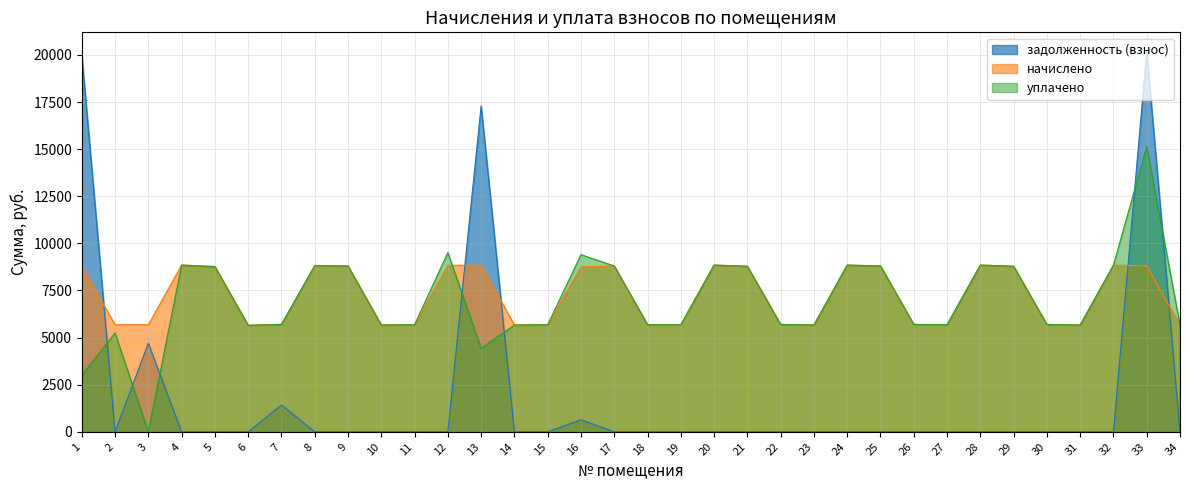

Which category has the highest value across all series?

33